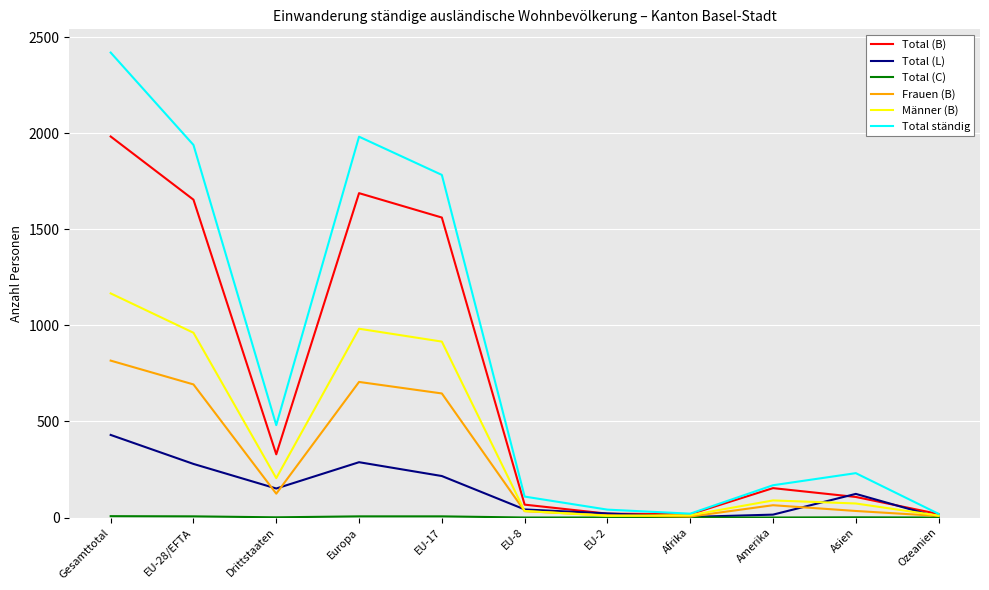

The value of Männer (B) at Amerika is 89. True or false?

True